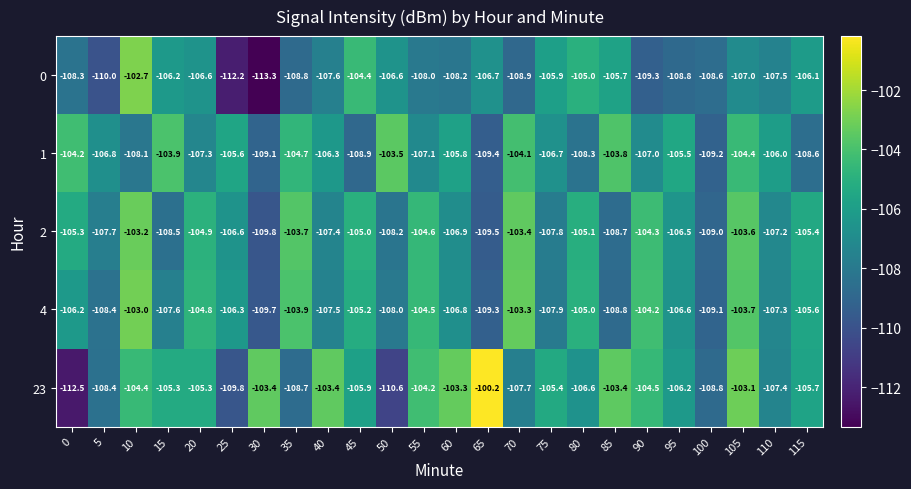

Is it true that 0 equals -59.3 at 55?

False